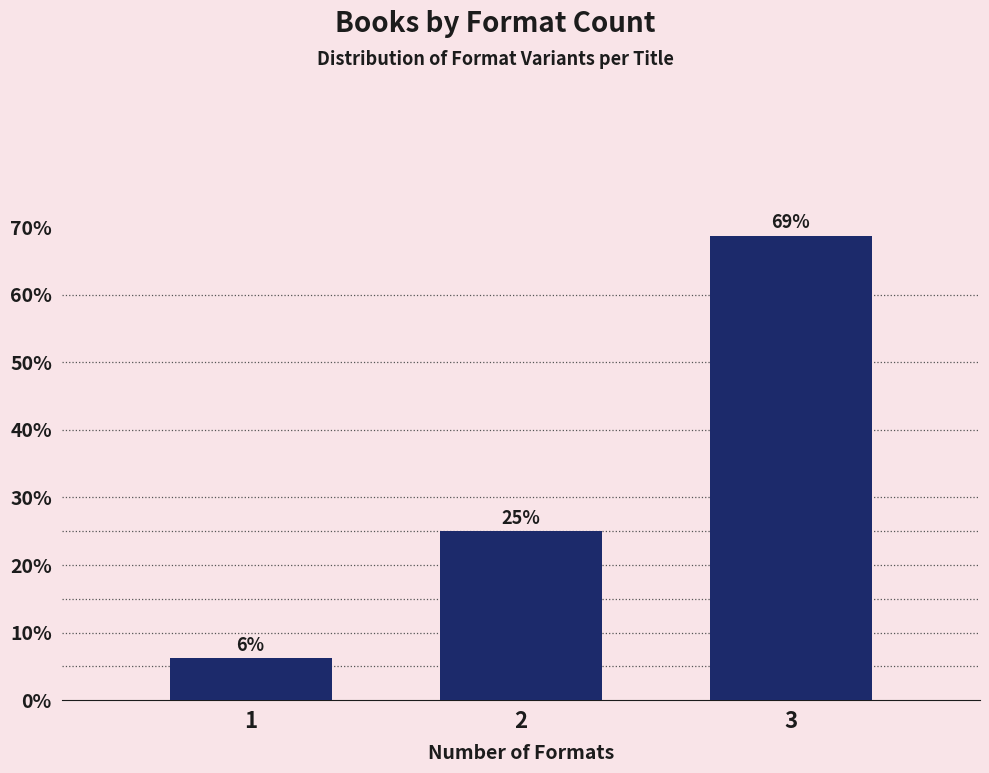

Is it true that the value at 1 is 1.8?

False